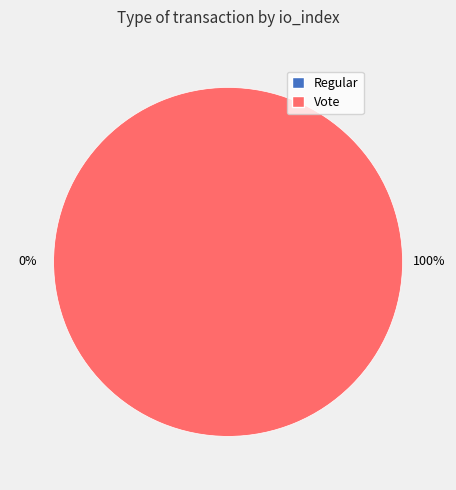

To the nearest percent, what is the difference between the Vote and Regular slice percentages?

100%